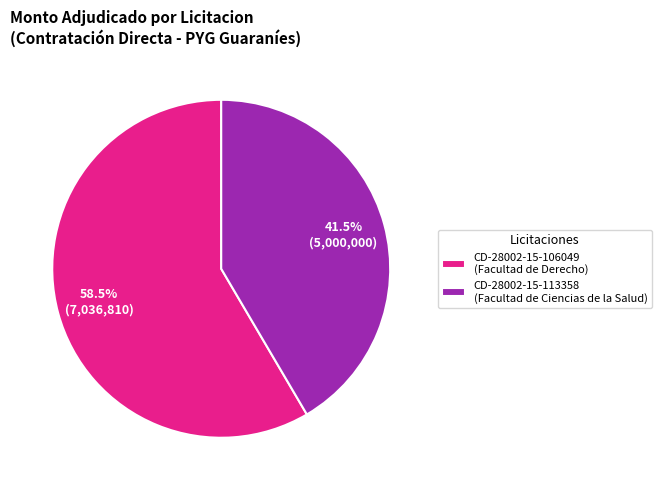

Between CD-28002-15-106049 (Facultad de Derecho) and CD-28002-15-113358 (Facultad de Ciencias de la Salud), which is larger?

CD-28002-15-106049 (Facultad de Derecho)